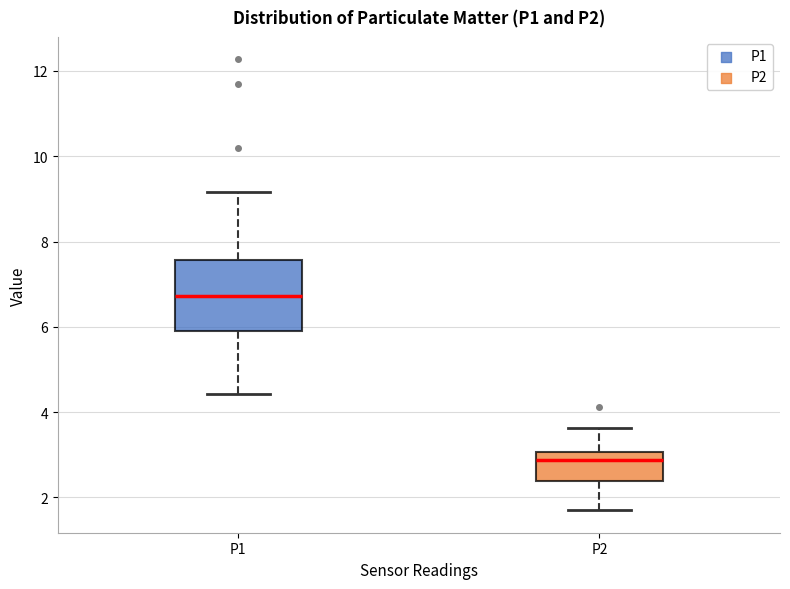

Reading left to right, read every box against the y-axis: the position of its median line, the range the box covers, and the ends of its whiskers. The values are not printed on the chart, so give them approximately, as read against the axis.

P1: median 6.8, box 5.8 to 7.6, whiskers 4.4 to 9.2
P2: median 2.8, box 2.4 to 3.0, whiskers 1.8 to 3.6